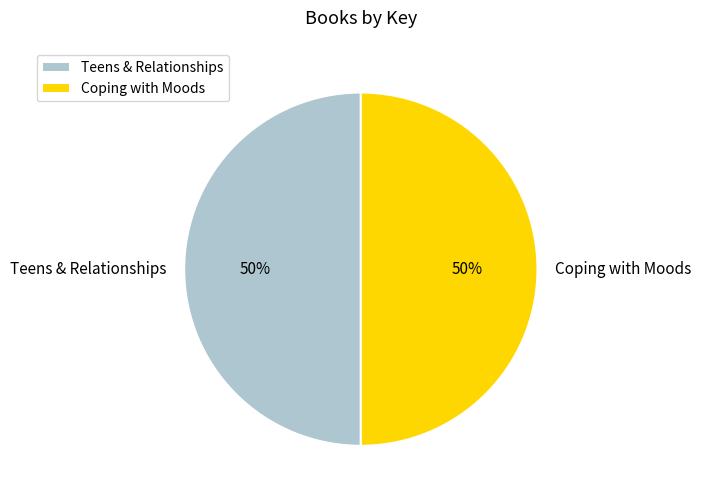

To the nearest percent, what portion does Teens & Relationships represent?

50%